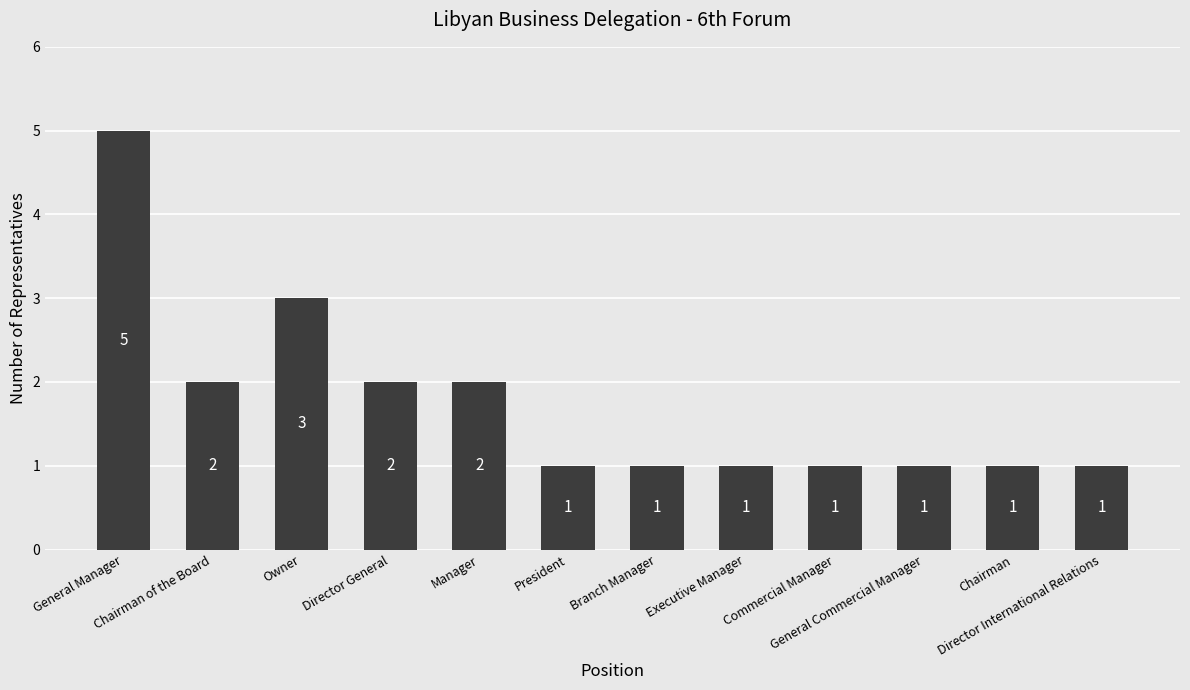

Are the bars horizontal?

No